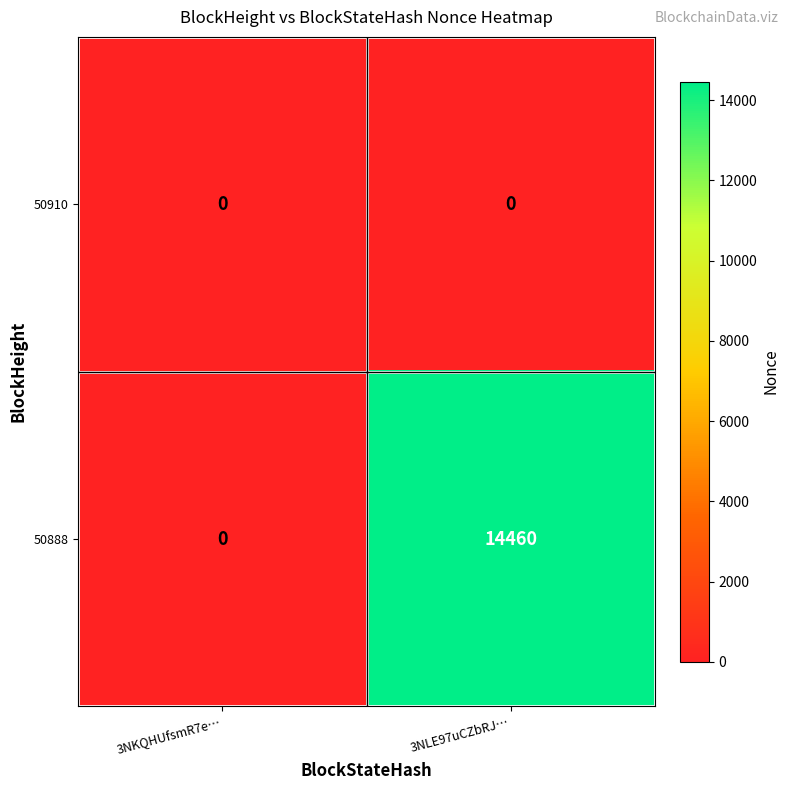

What is the total value across all series at 3NLE97uCZbRJ…?

14460